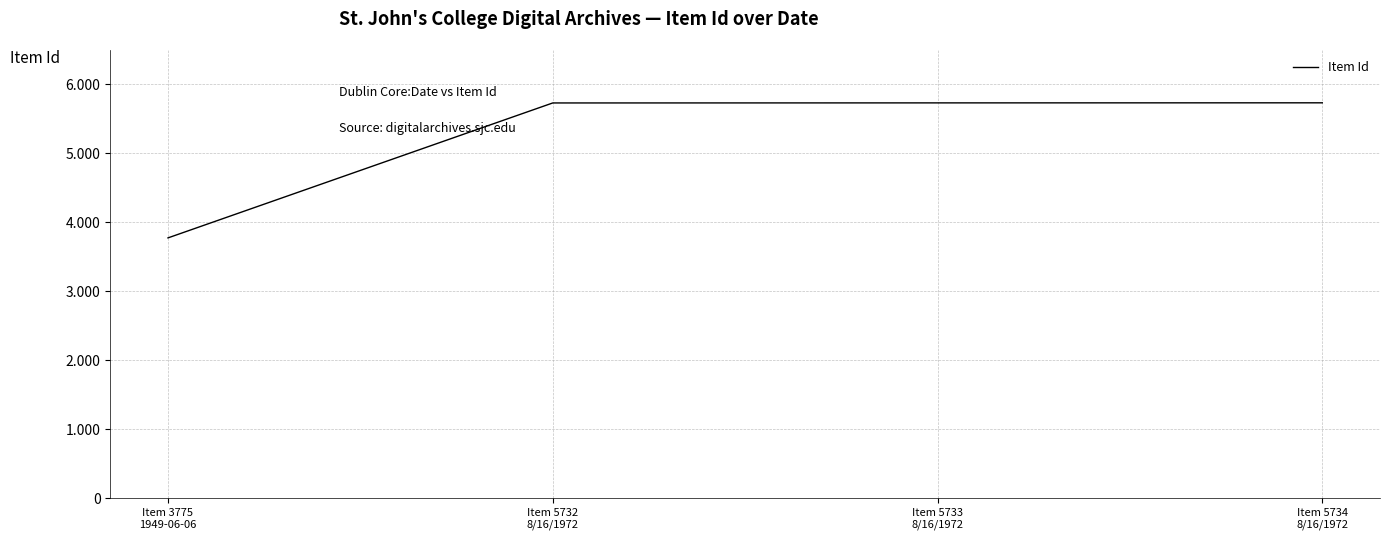

Where does the data first go above 5733?

Item 5734
8/16/1972